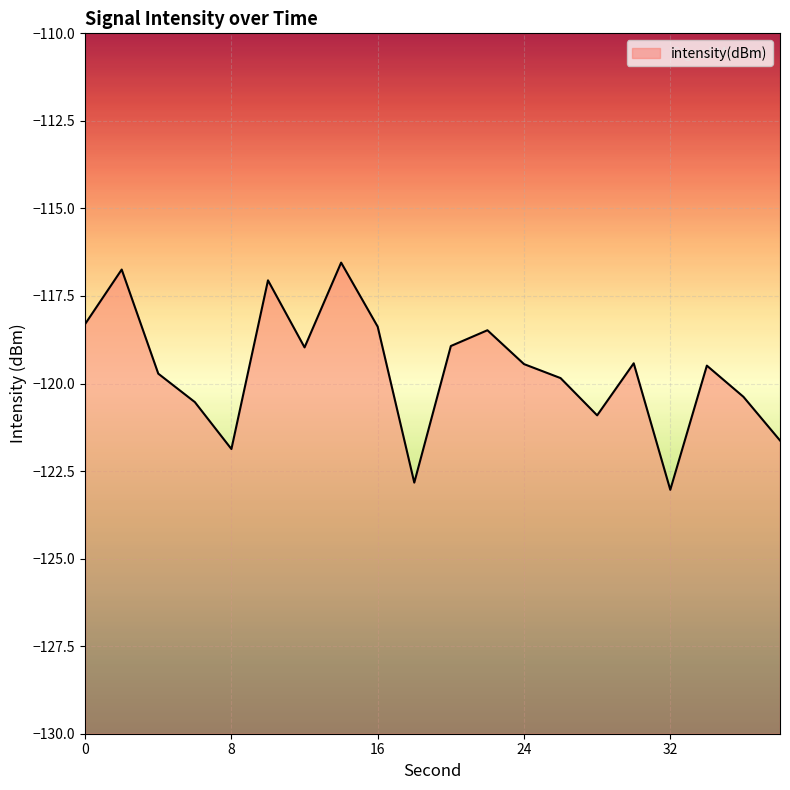

What is the average value?

-119.6